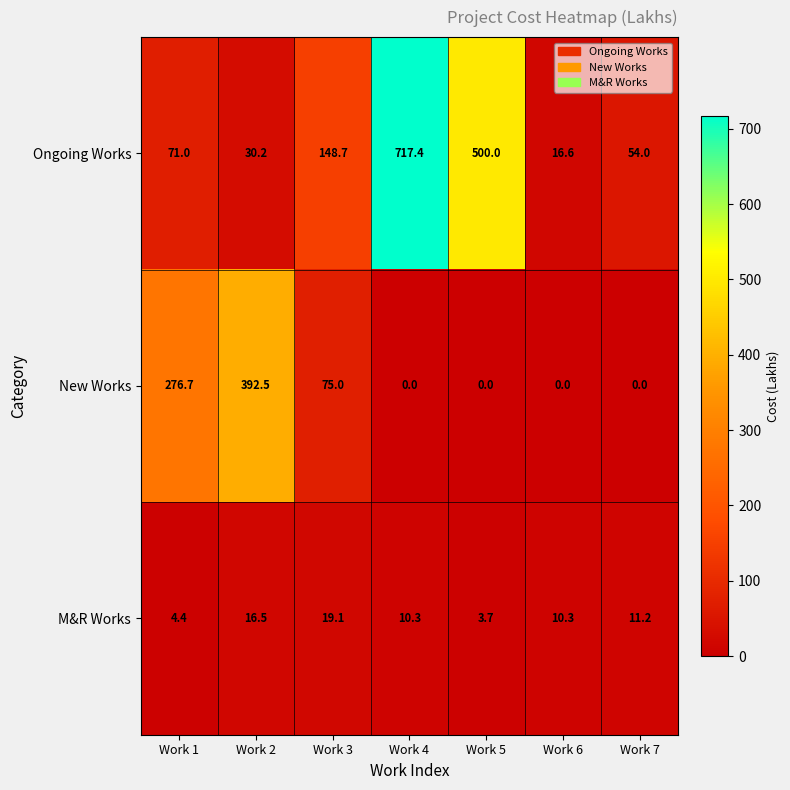

Which series has the widest spread of values?

Ongoing Works